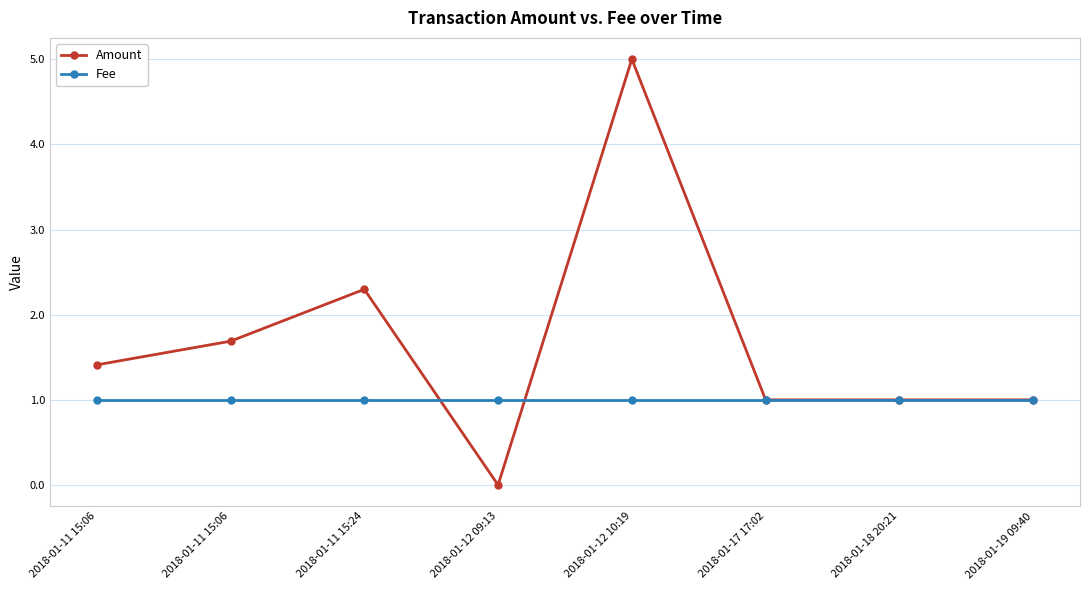

List the series in order of their overall mean, lowest first.

Fee, Amount